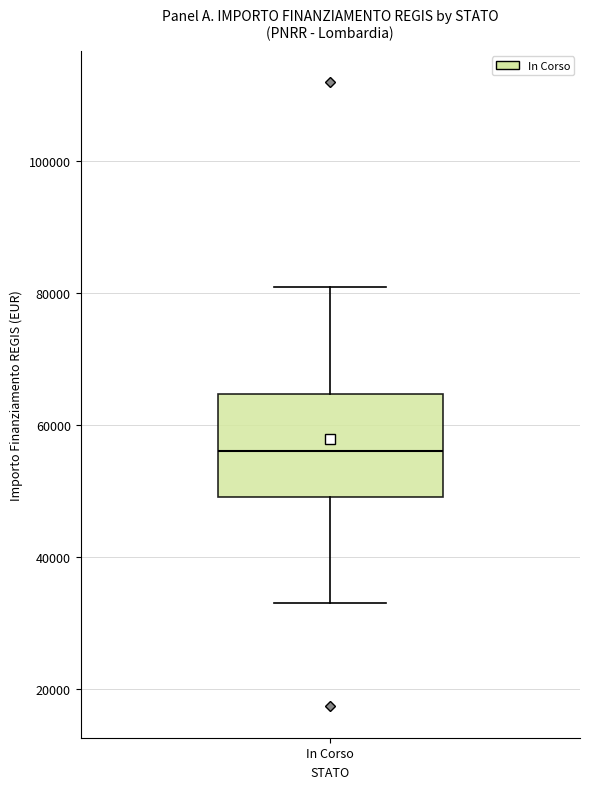

Where does the median line of the box for In Corso sit on the y-axis? The values are not printed on the chart, so give them approximately, as read against the axis.

56000